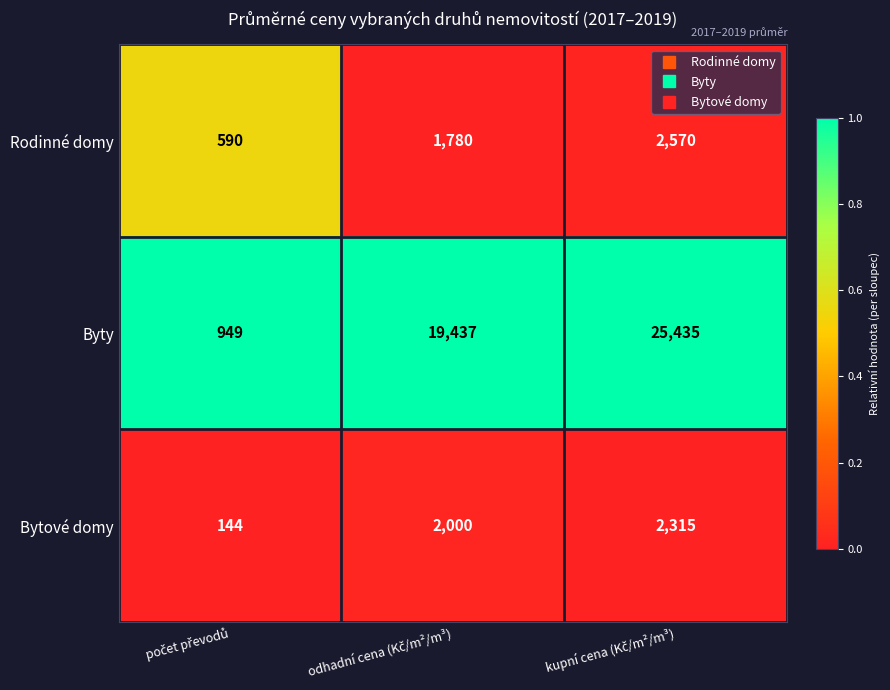

What is the average value of the Rodinné domy series?

1647